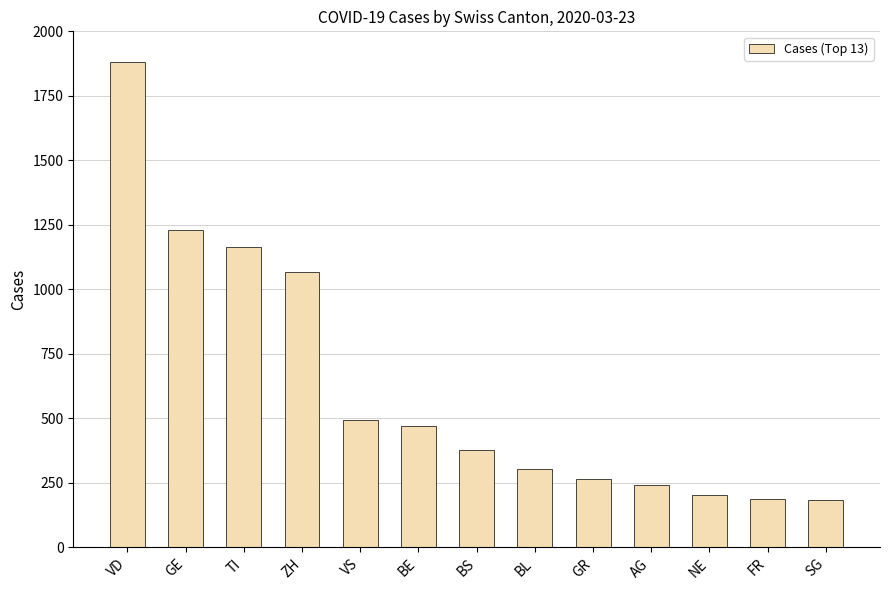

Between BS and SG, which is larger?

BS